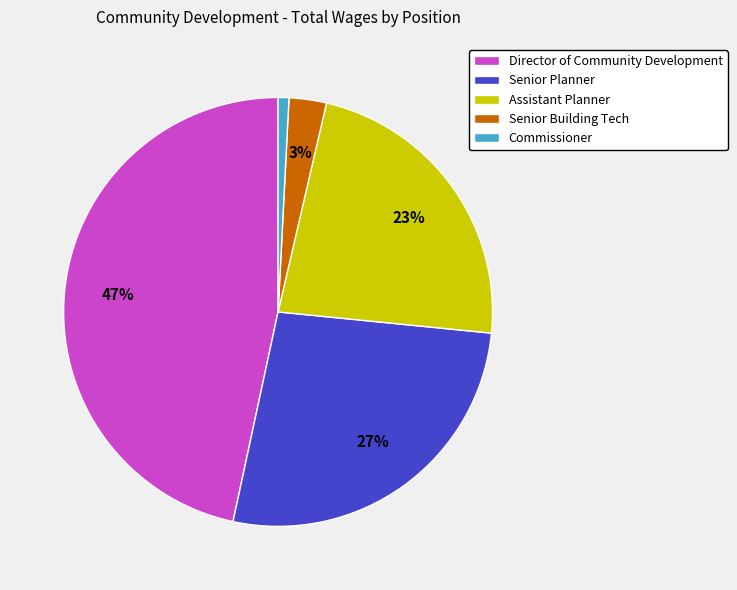

Rank the categories by value from highest to lowest.

Director of Community Development, Senior Planner, Assistant Planner, Senior Building Tech, Commissioner